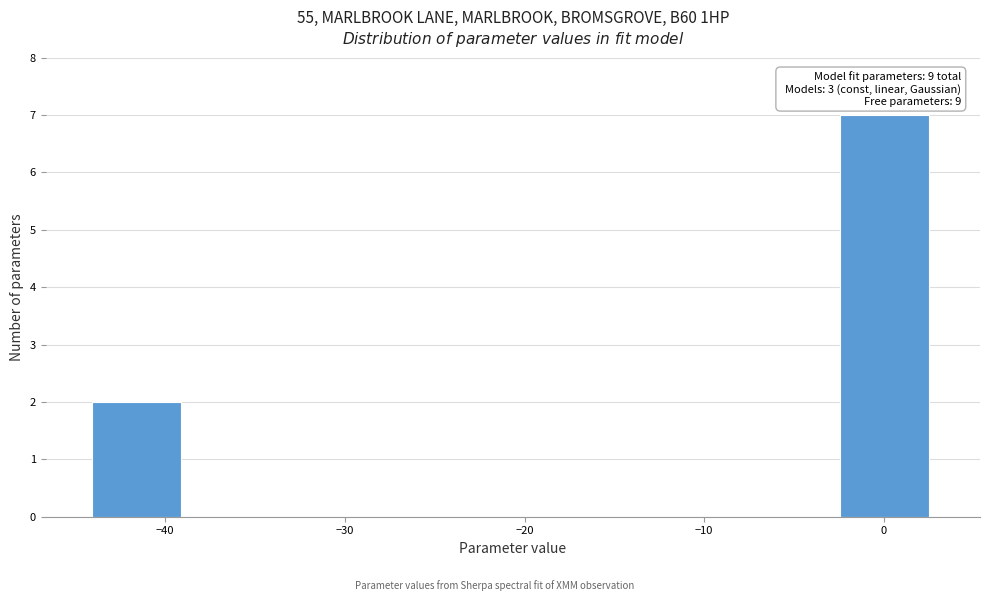

Over which range of the x-axis is the bar tallest?

-2 to 3